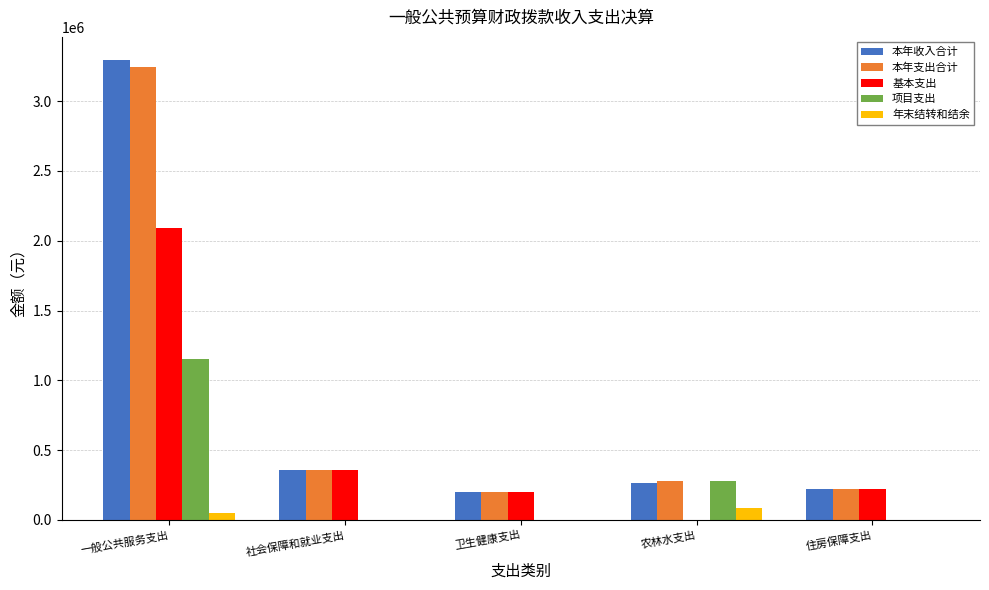

What is the total value across all series at 住房保障支出?

668412.0